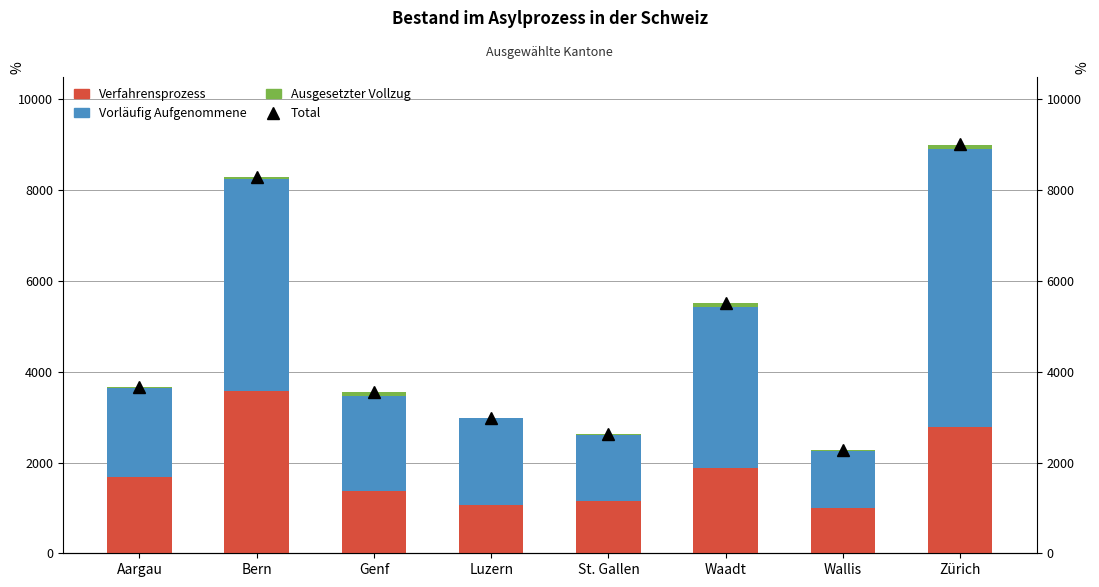

Which series changed the most between Aargau and Waadt?

Total